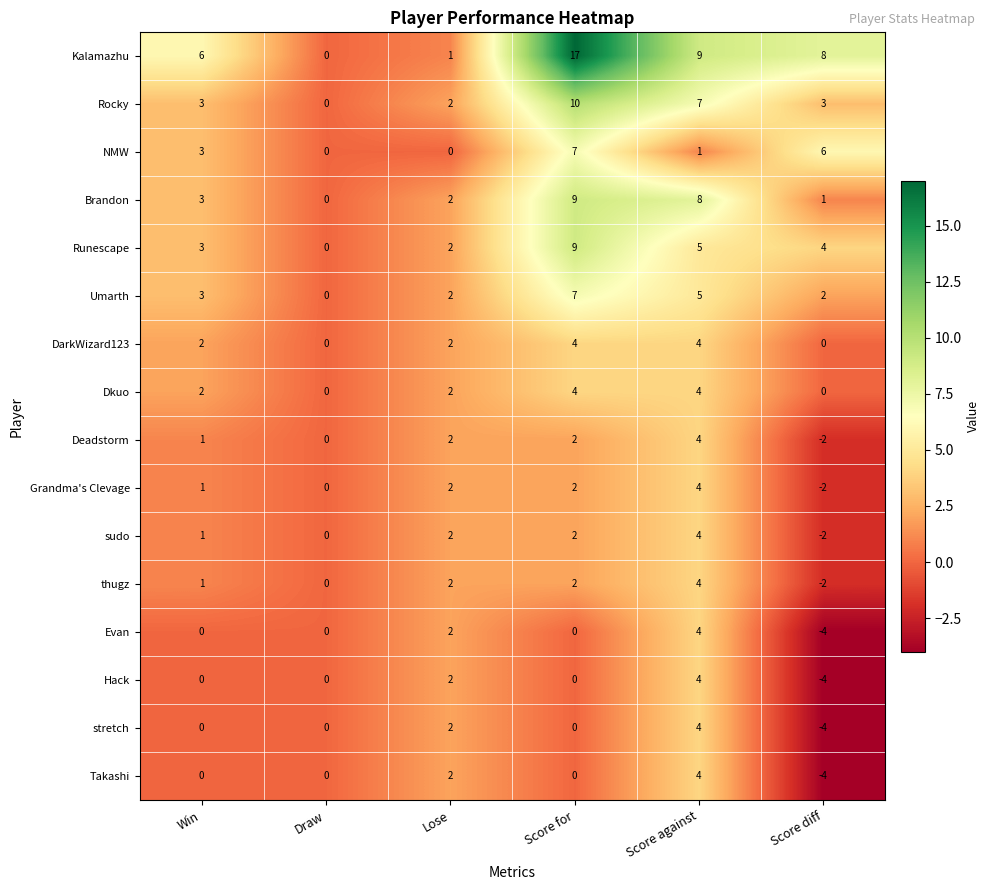

Which series has the largest range (max minus min)?

Kalamazhu